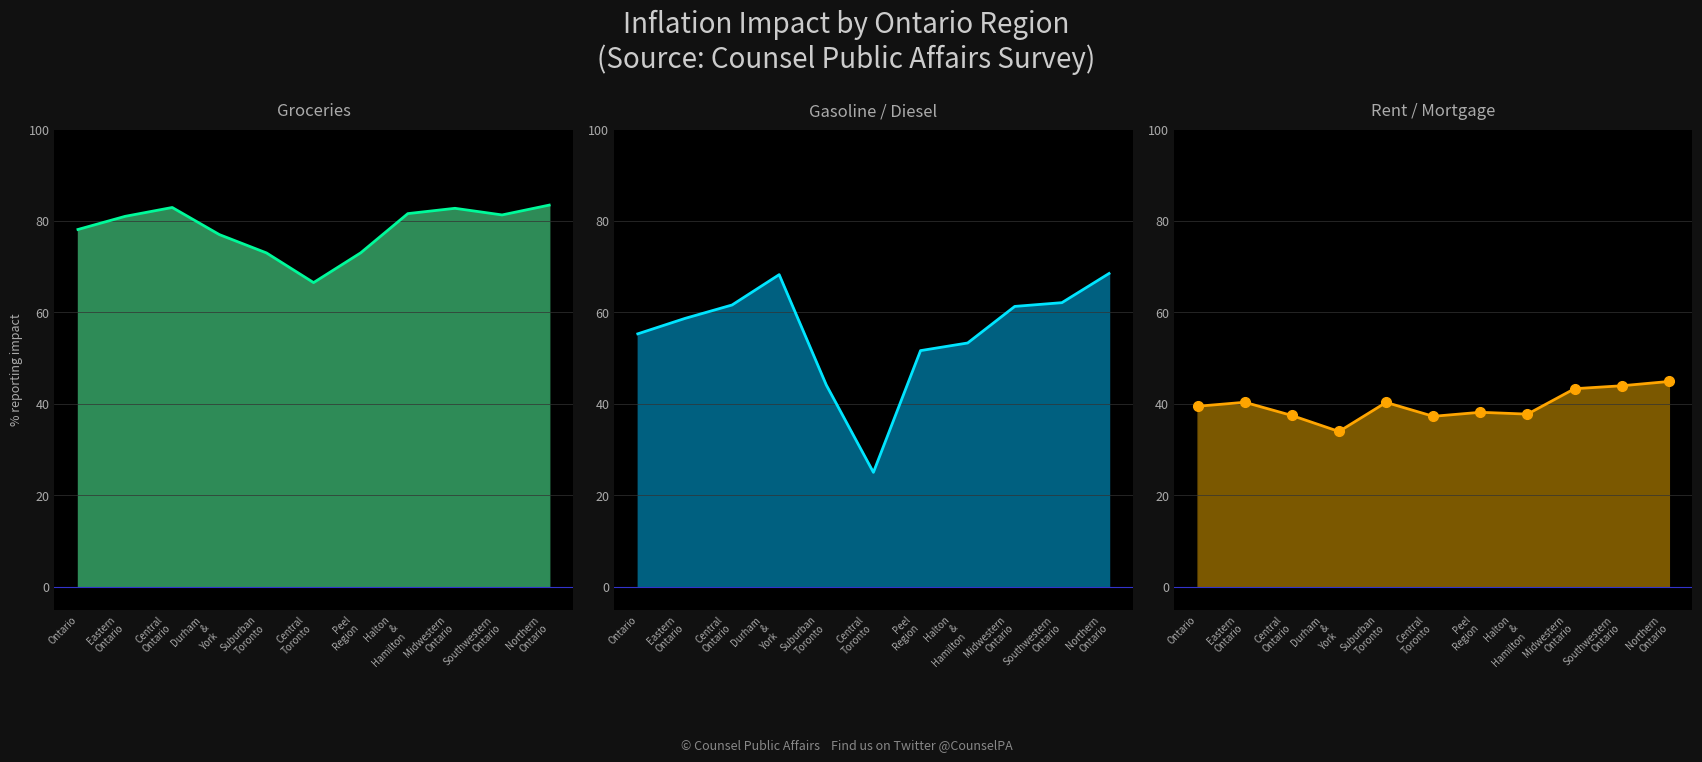

Which series has the largest total across all categories?

Groceries